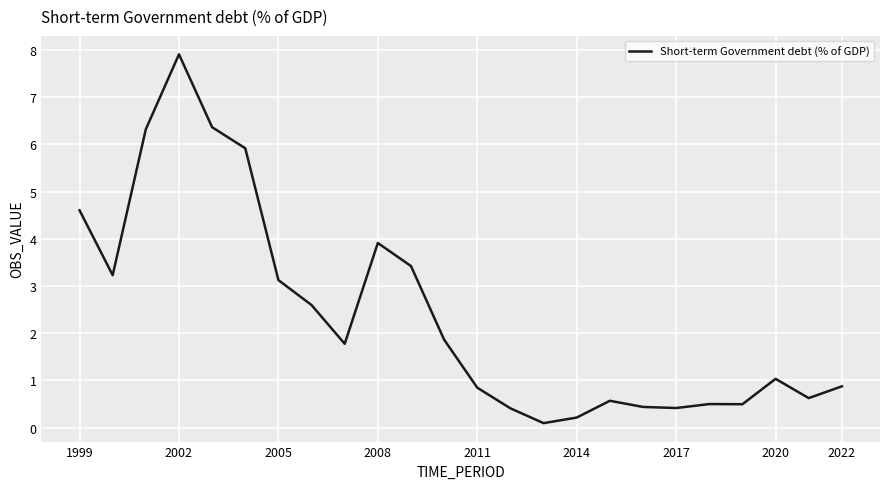

What is the difference between the maximum and minimum values?

7.8